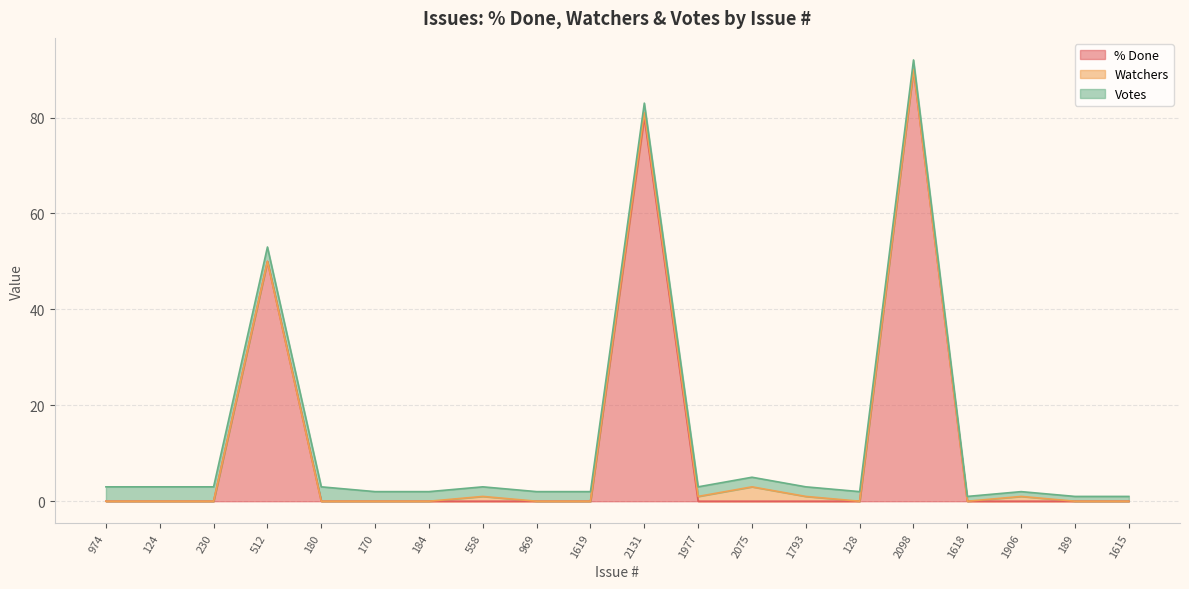

Is it true that Watchers equals 0 at 184?

True